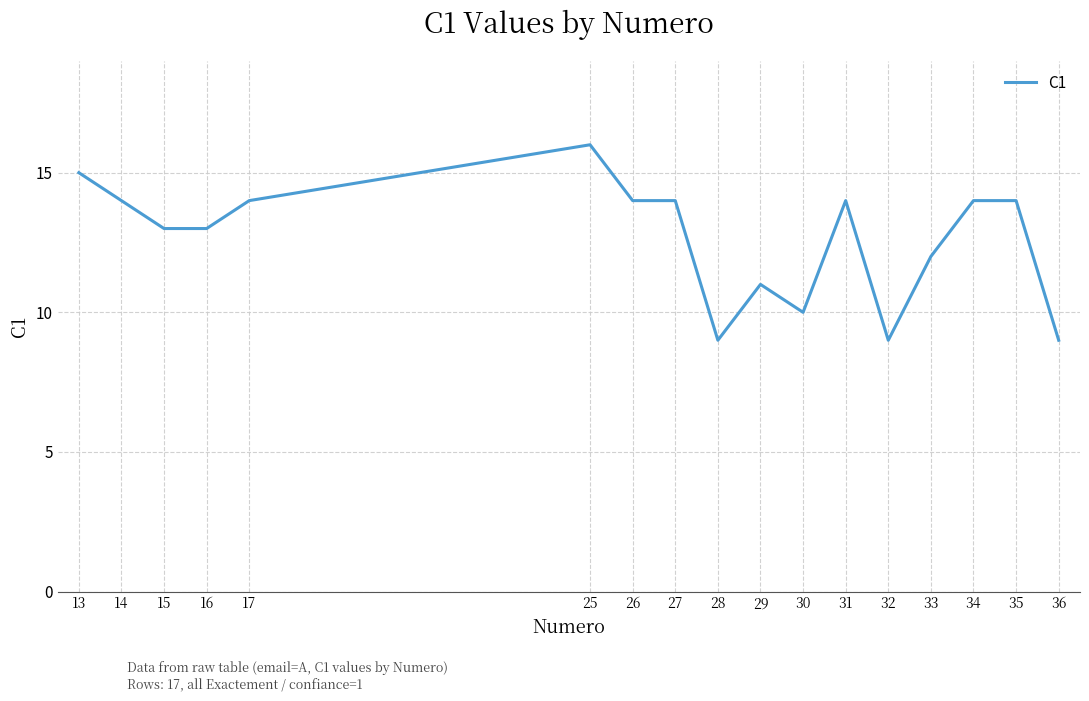

Does the chart display data point markers on the line(s)?

No